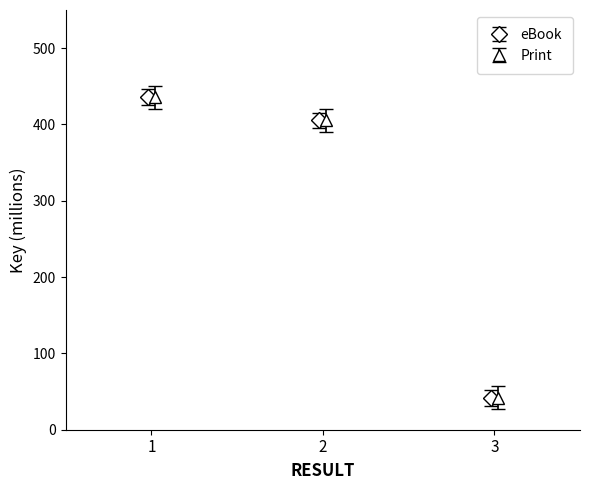

What is the lowest value of the eBook series?

41.7